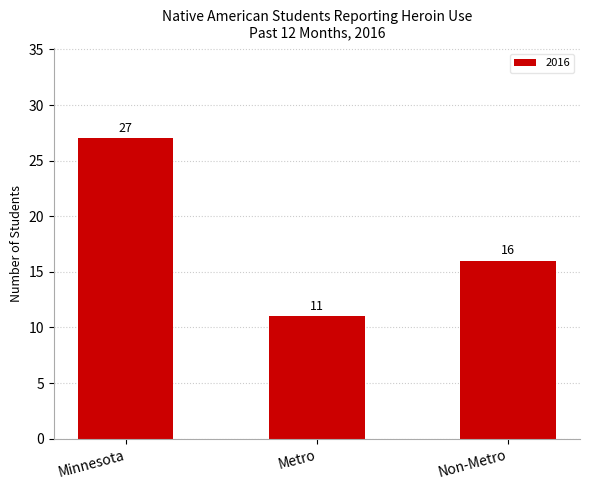

Is it true that the value at Non-Metro is 16?

True